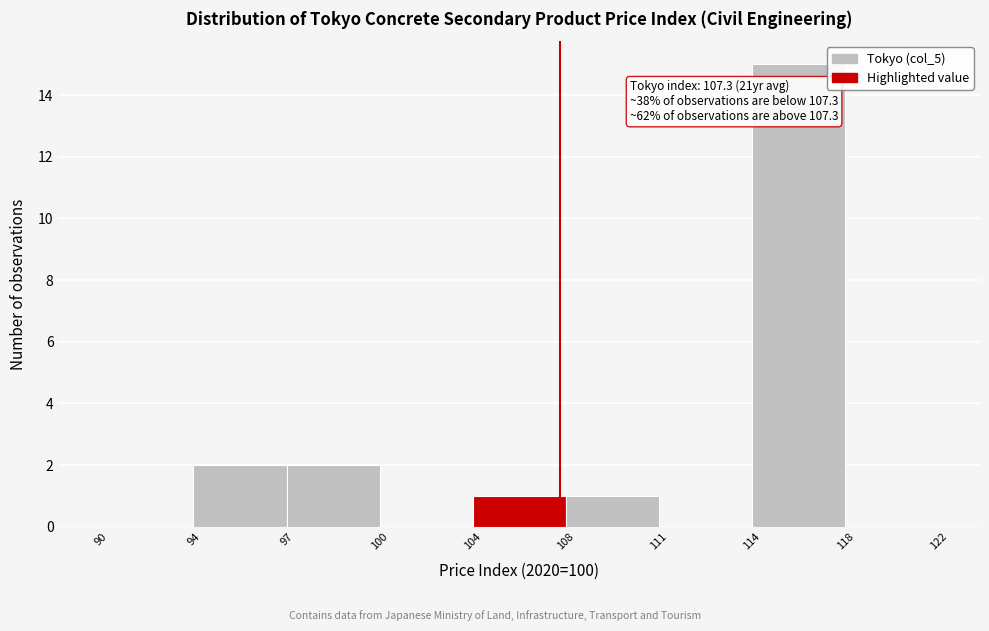

Reading left to right, list all the values displayed in this chart.

90=0	94=2	97=2	100=0	104=1	108=1	111=0	114=15	118=0